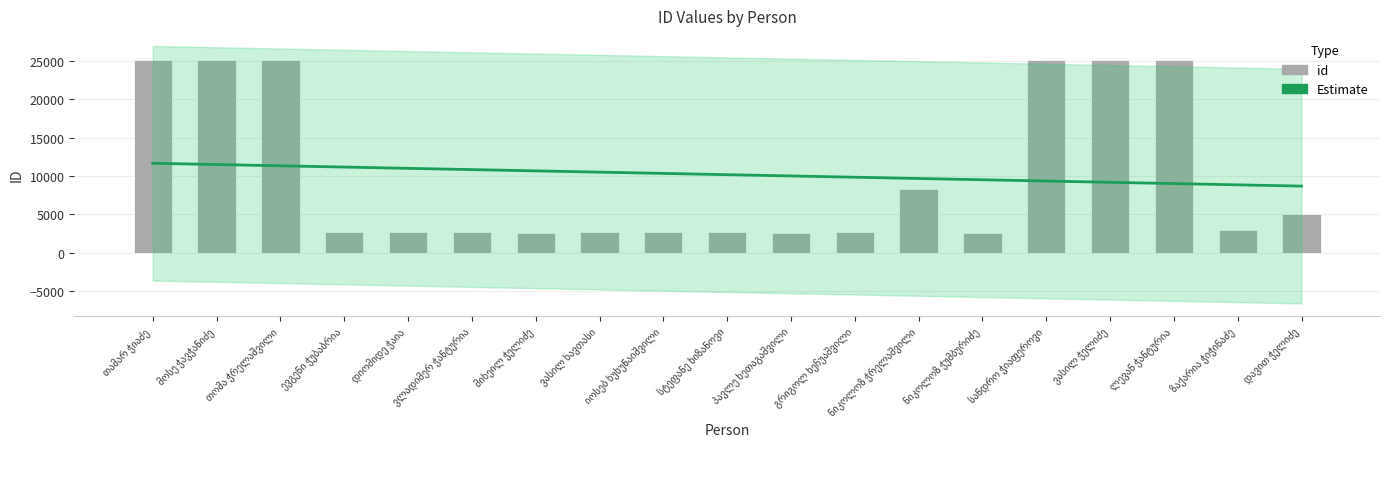

What is the minimum value shown in the chart?

2515